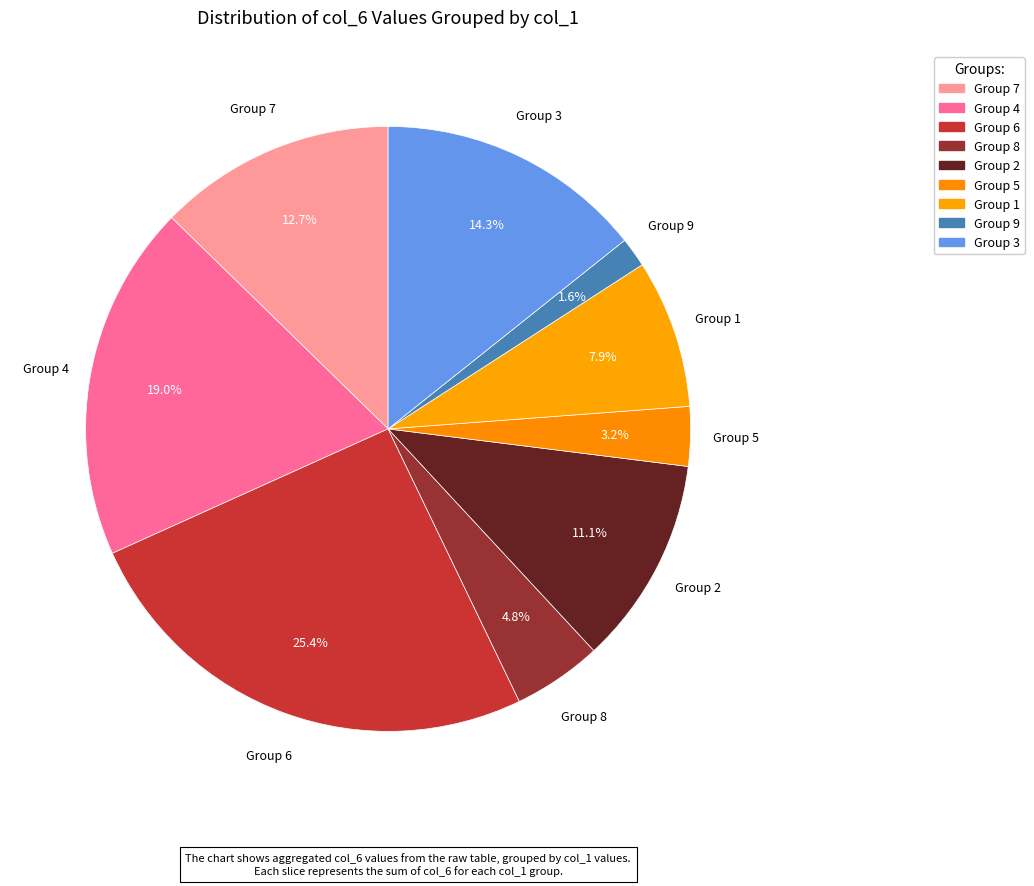

Rank the categories by value from highest to lowest.

Group 6, Group 4, Group 3, Group 7, Group 2, Group 1, Group 8, Group 5, Group 9